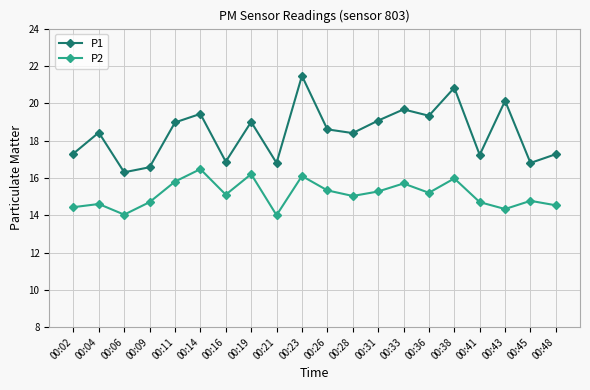

Is it true that P2 equals 15.0 at 00:28?

True